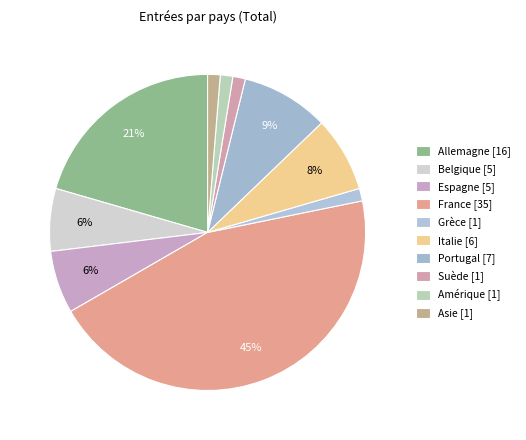

Is there any slice that represents more than half of the pie?

No